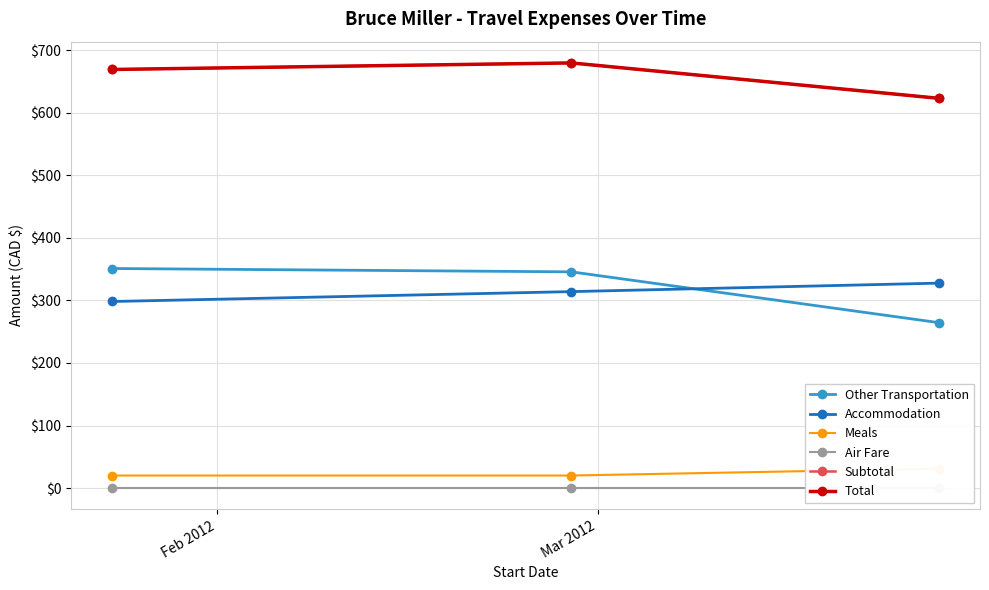

Which series has the widest spread of values?

Other Transportation